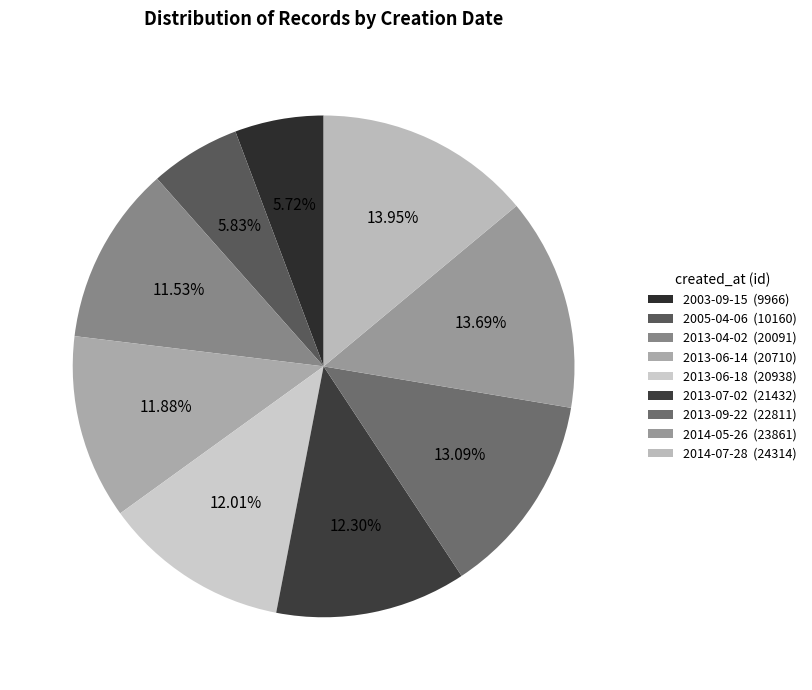

How many slices are in this pie chart?

9